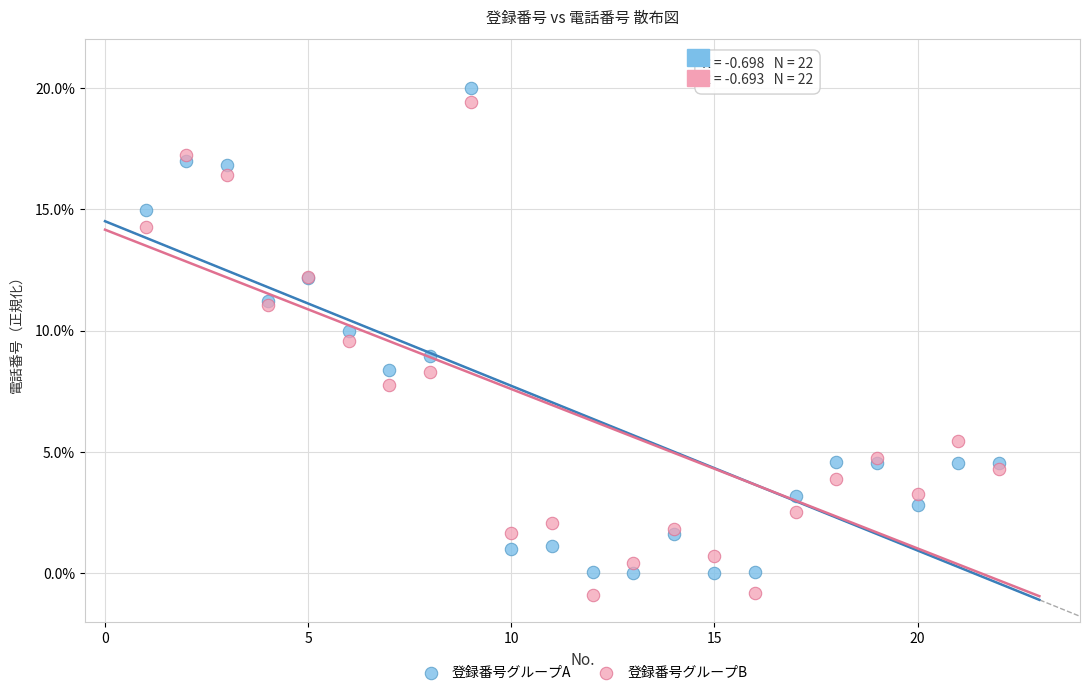

What are all the series names shown in the legend?

登録番号グループA, 登録番号グループB